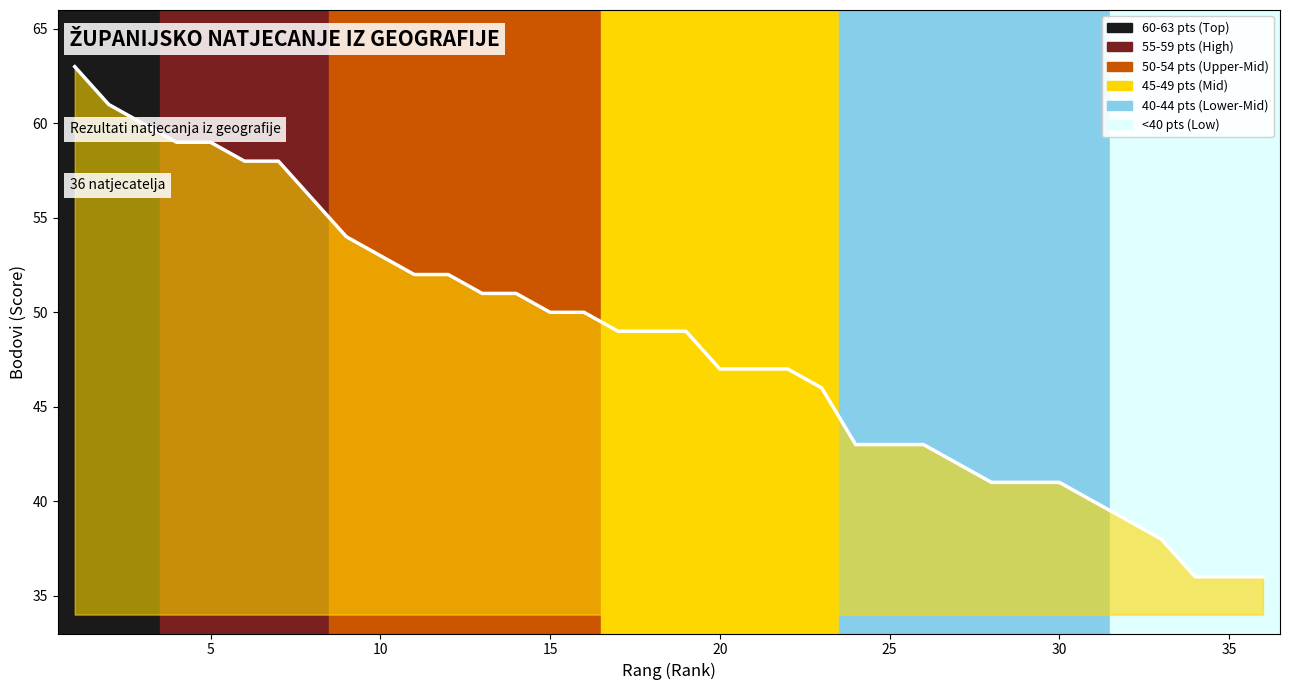

What is the smallest value displayed?

36